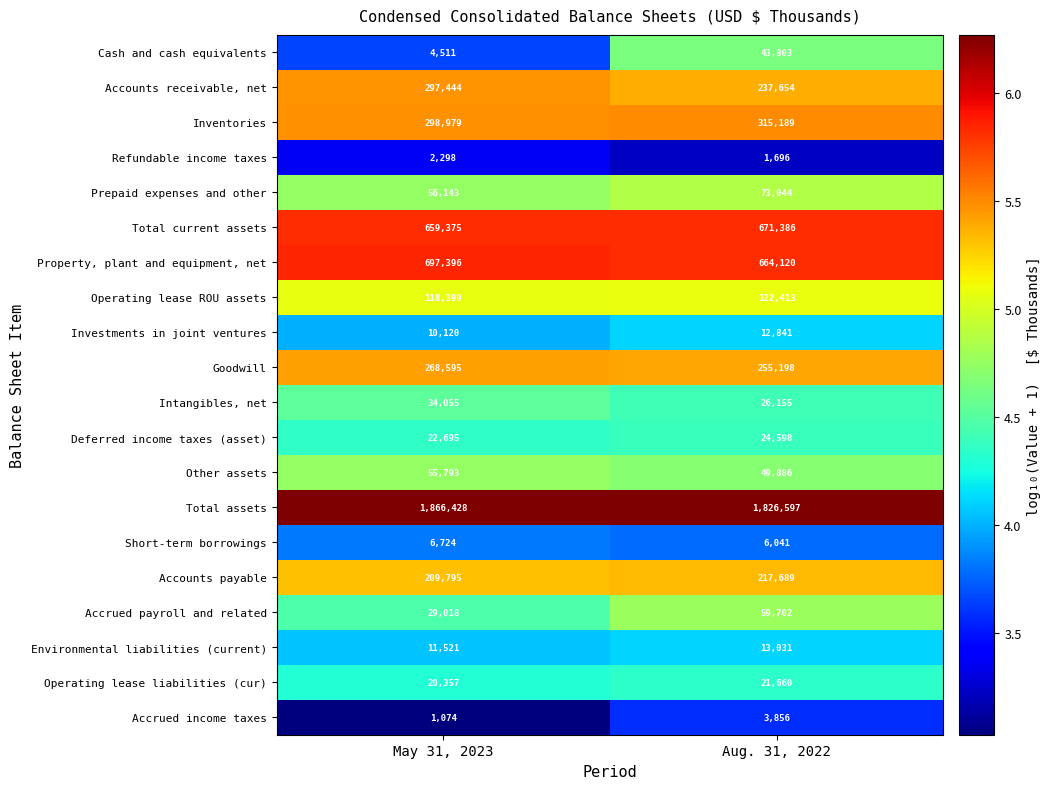

List the series in order of their peak value, highest first.

Total assets, Property, plant and equipment, net, Total current assets, Inventories, Accounts receivable, net, Goodwill, Accounts payable, Operating lease ROU assets, Prepaid expenses and other, Accrued payroll and related, Other assets, Cash and cash equivalents, Intangibles, net, Deferred income taxes (asset), Operating lease liabilities (cur), Environmental liabilities (current), Investments in joint ventures, Short-term borrowings, Accrued income taxes, Refundable income taxes